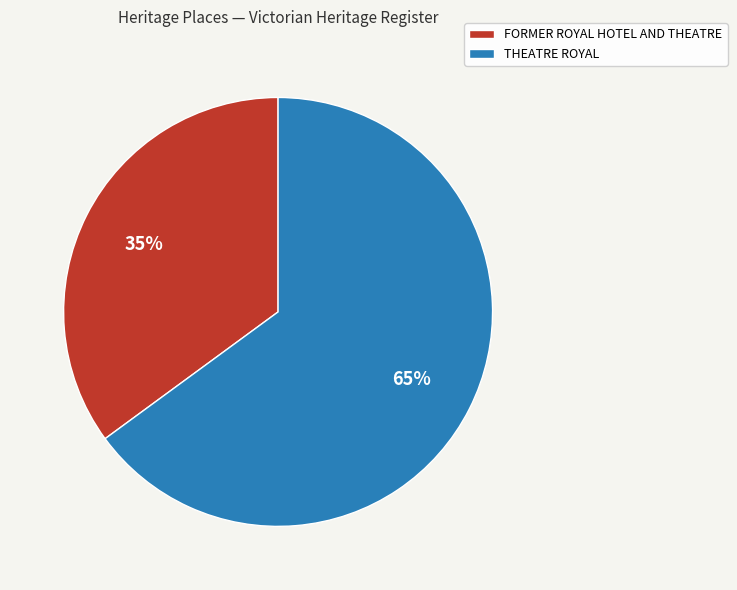

What is the ratio of the value at THEATRE ROYAL to the value at FORMER ROYAL HOTEL AND THEATRE?

1.9